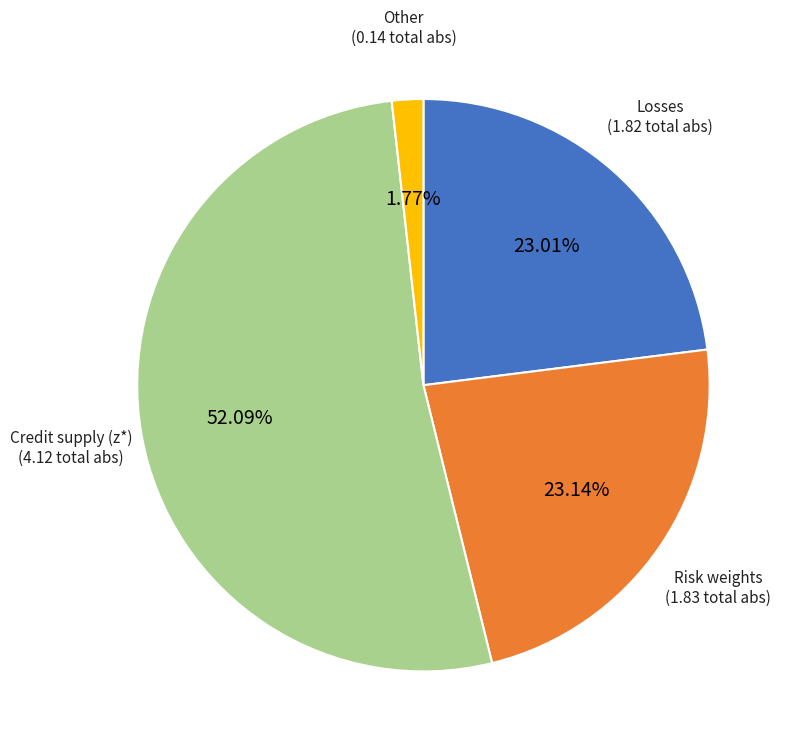

Does any single category account for the majority?

Yes